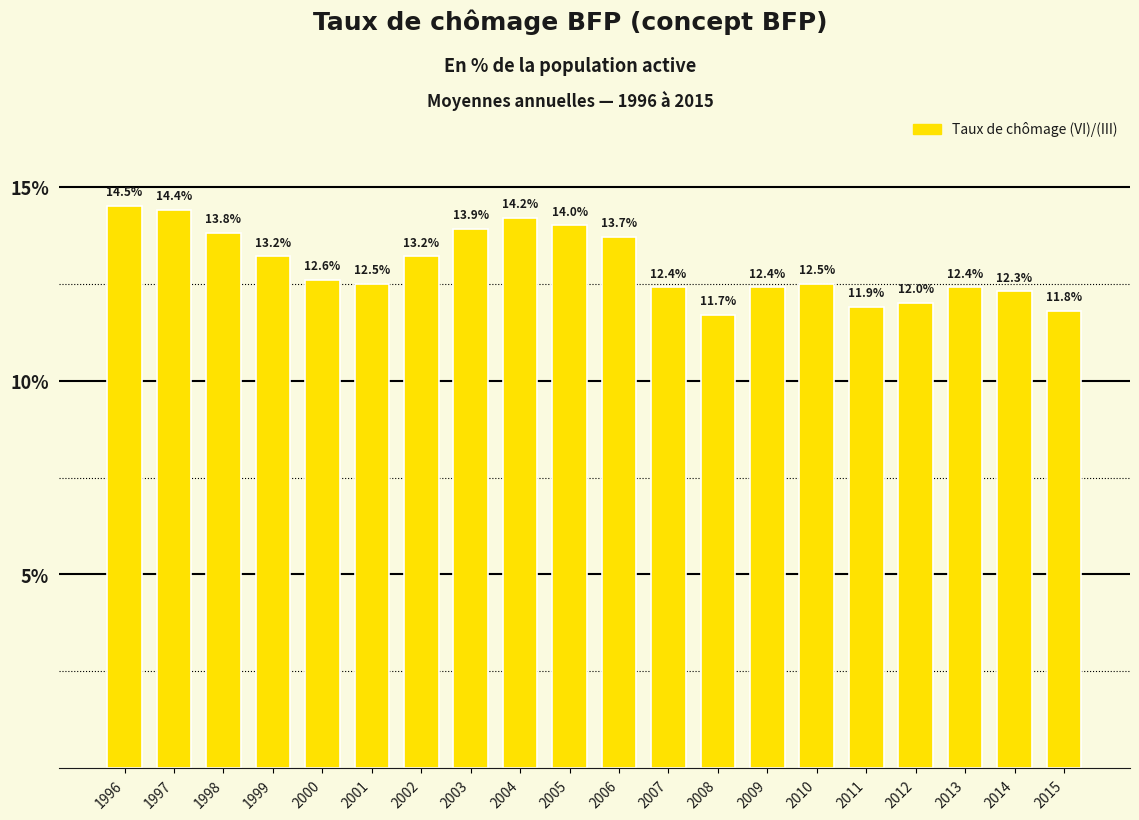

At which label does the data first exceed 12?

1996